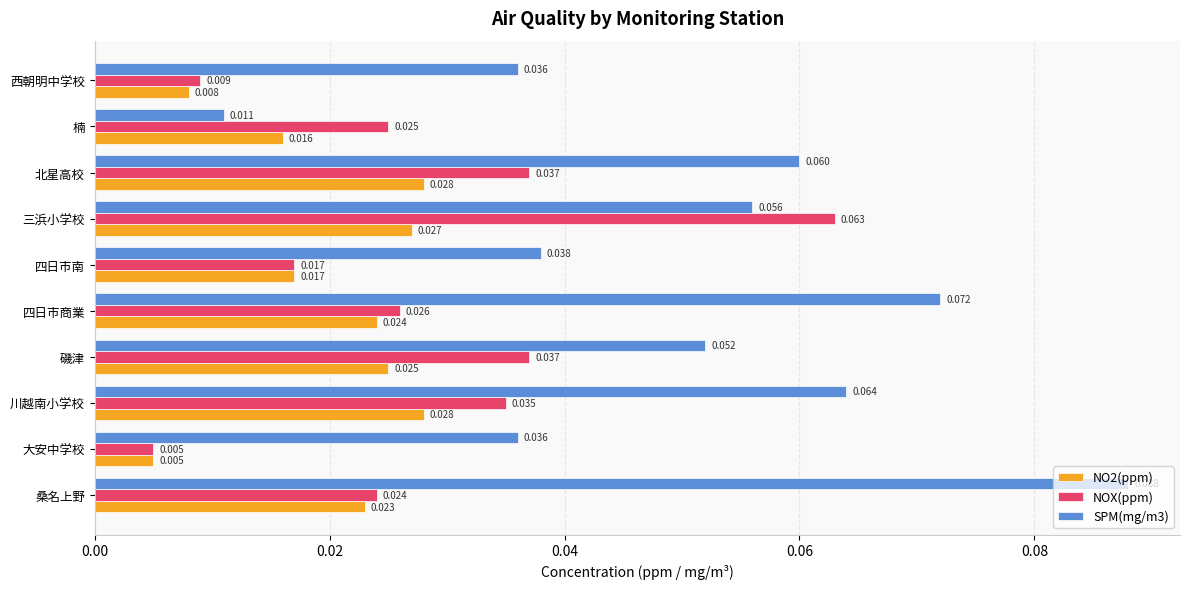

At which category does the chart reach its minimum across all series?

大安中学校